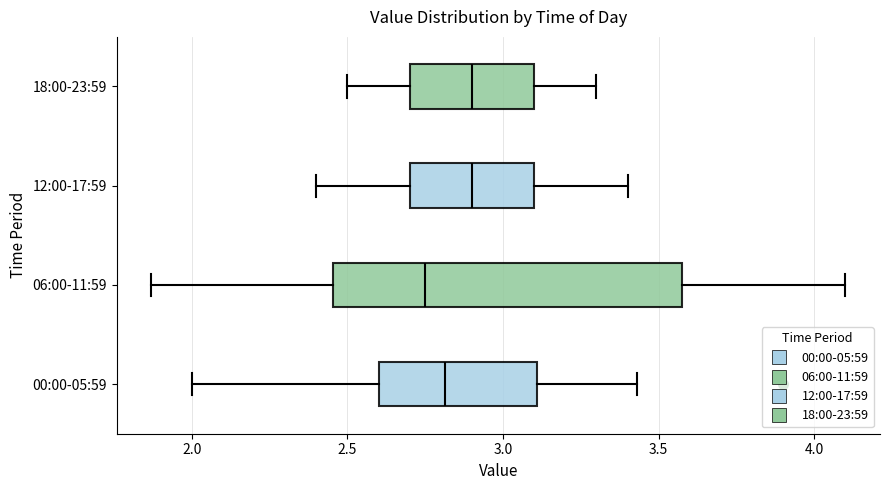

Where does the median line of the box for 00:00-05:59 sit on the x-axis? The values are not printed on the chart, so give them approximately, as read against the axis.

2.80